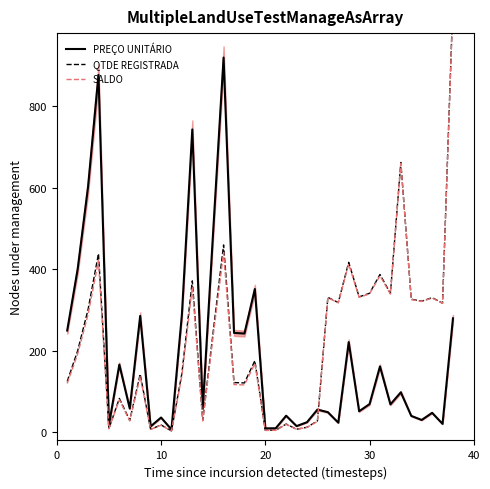

Rank the series by their maximum value, from lowest to highest.

PREÇO UNITÁRIO, SALDO, QTDE REGISTRADA